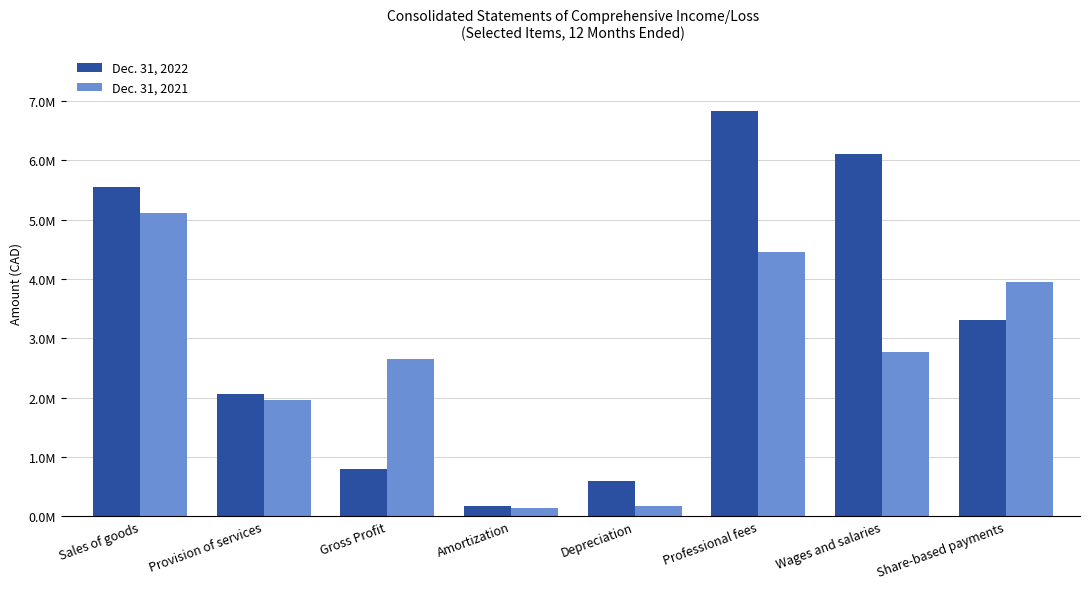

What are all the series names shown in the legend?

Dec. 31, 2022, Dec. 31, 2021